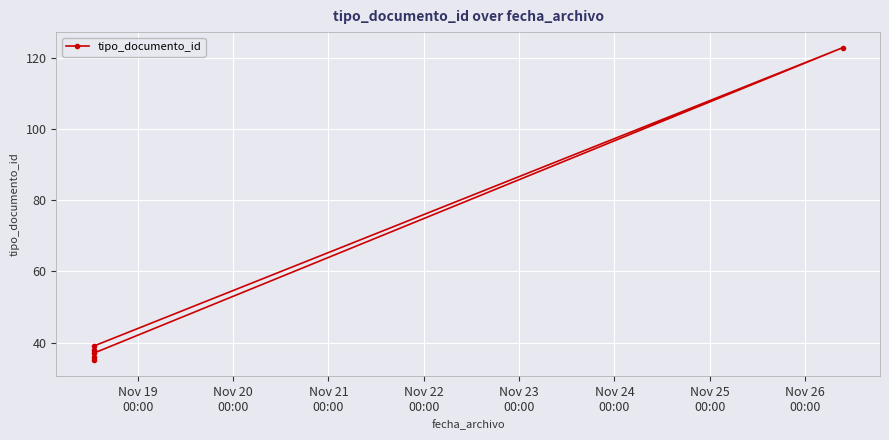

What is the label of the 1st point from the left?

Nov 19
00:00